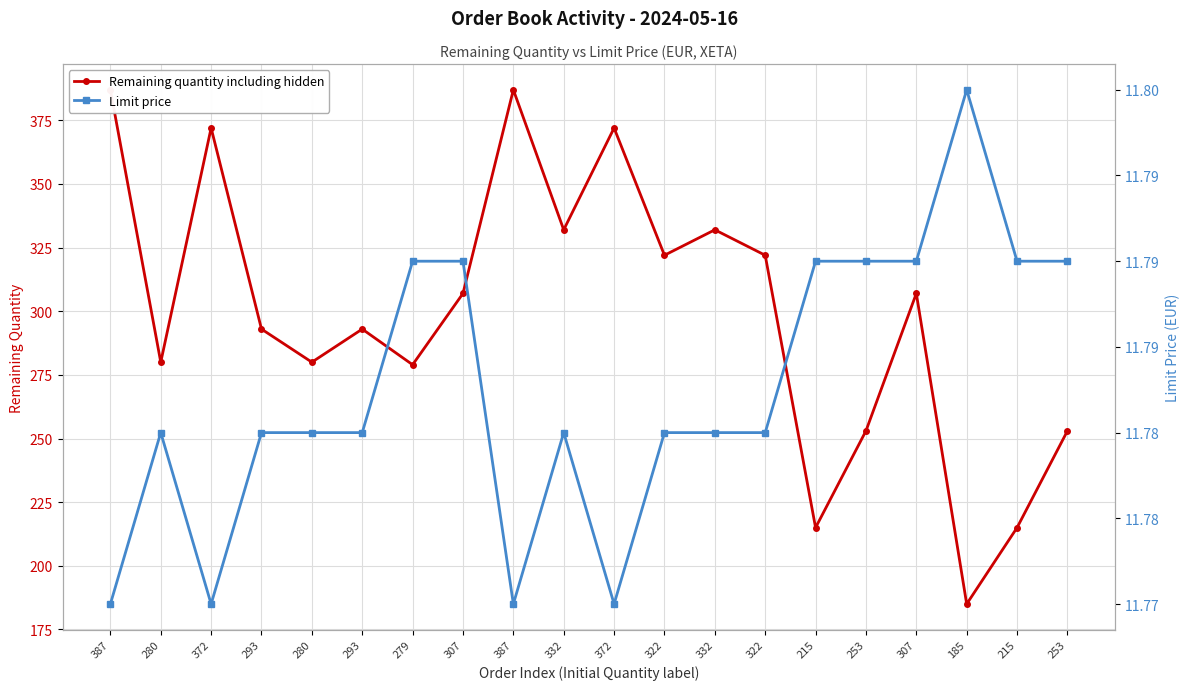

True or false: Limit price has more than 1 points higher than both neighbors.

True